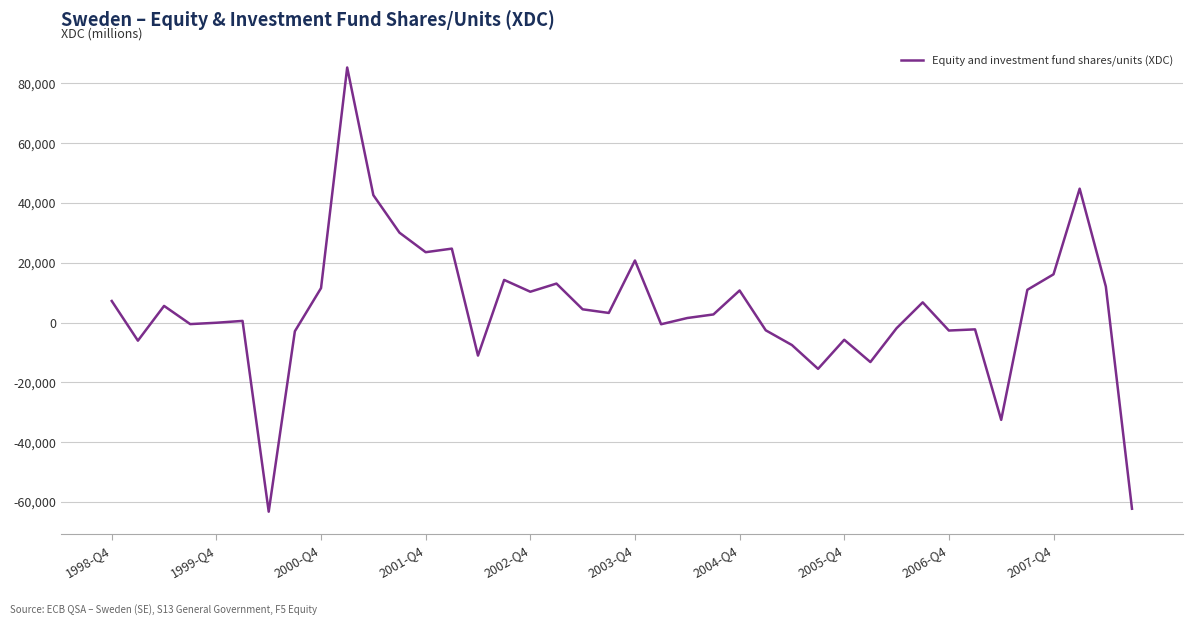

What is the smallest value displayed?

-63267